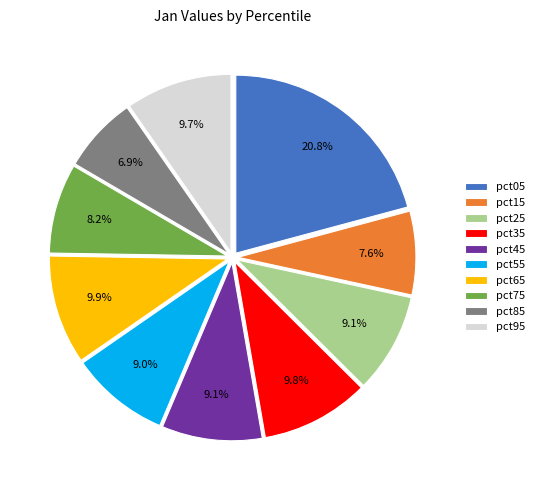

Does pct05 represent more than half of the total?

No